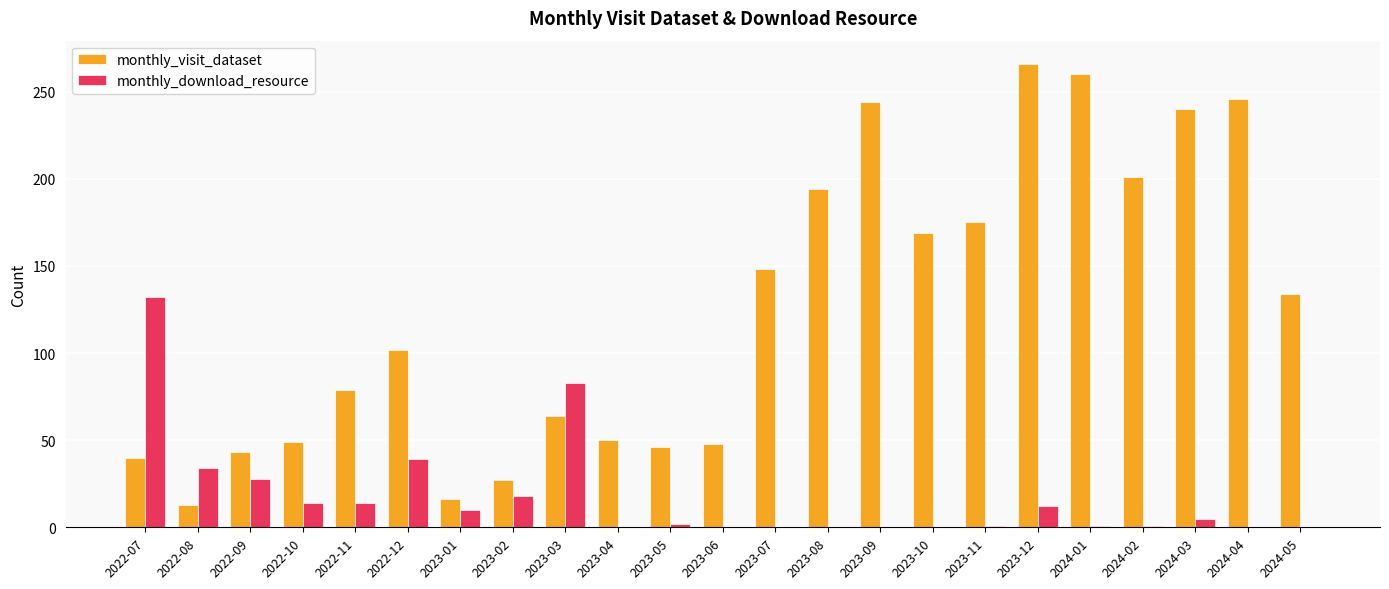

Between 2023-04 and 2023-07, which series saw the biggest shift?

monthly_visit_dataset